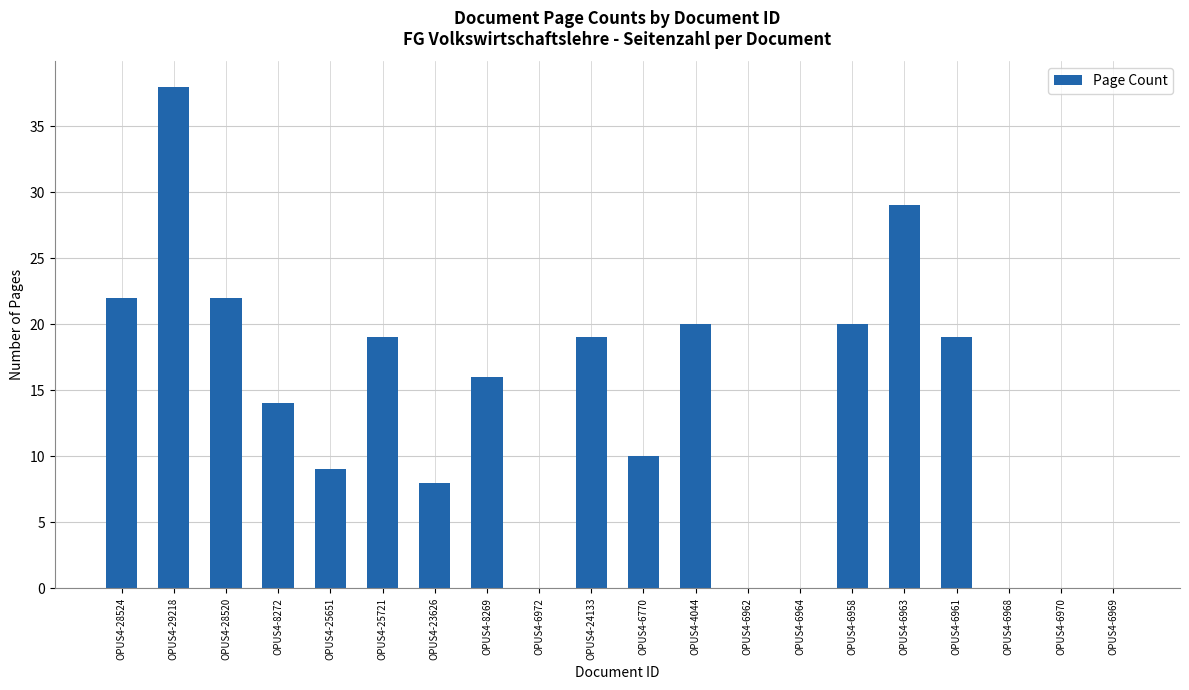

Between OPUS4-24133 and OPUS4-29218, which is larger?

OPUS4-29218